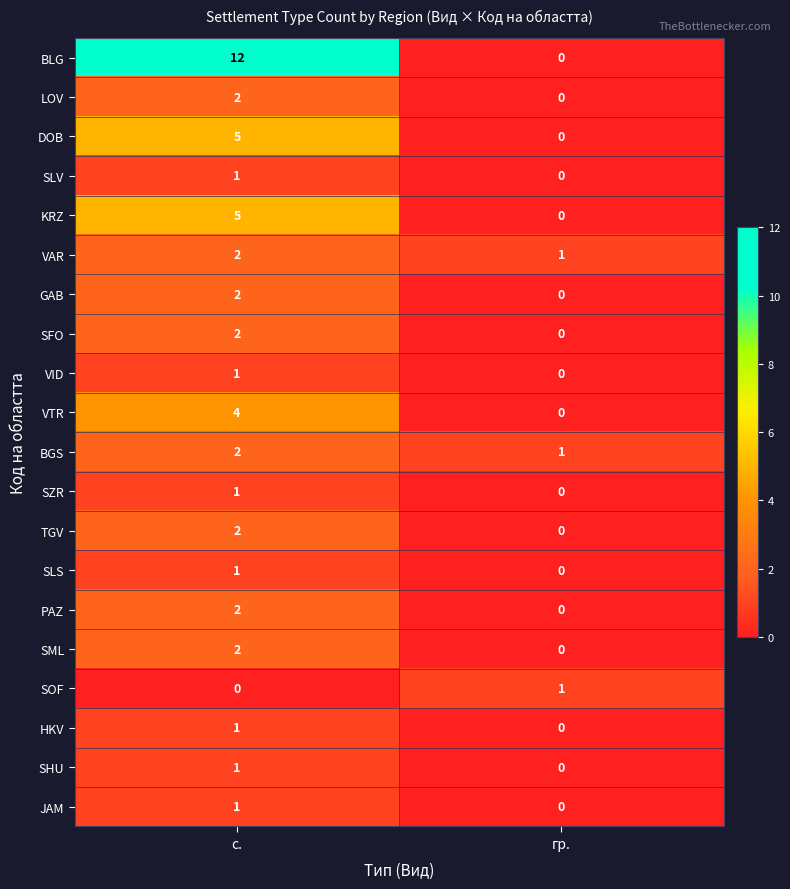

Which category has the highest value across all series?

с.